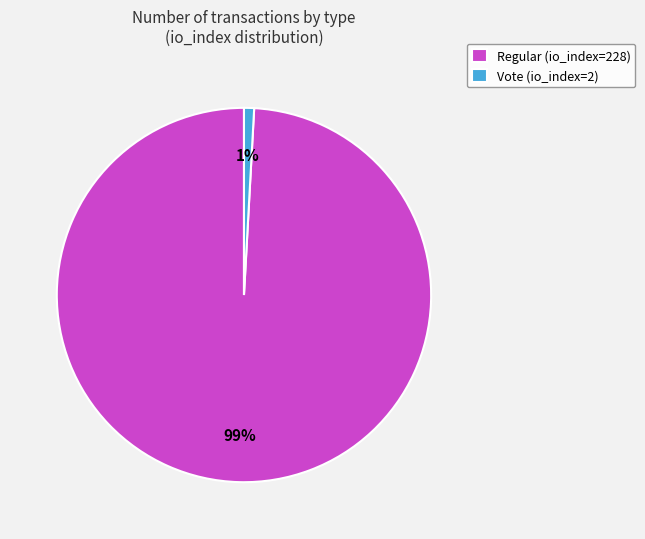

Is the sum of Regular (io_index=228) and Vote (io_index=2) greater than half?

Yes